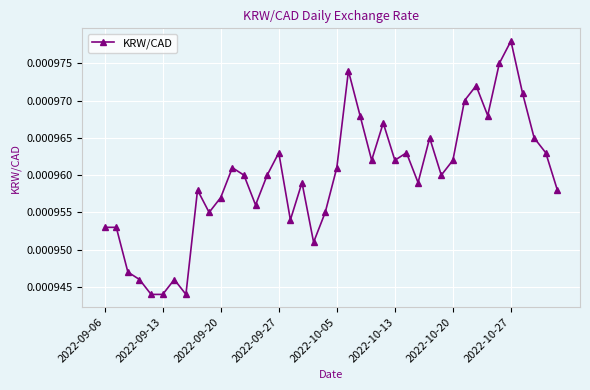

True or false: the data has more than 0 interior local peaks.

True